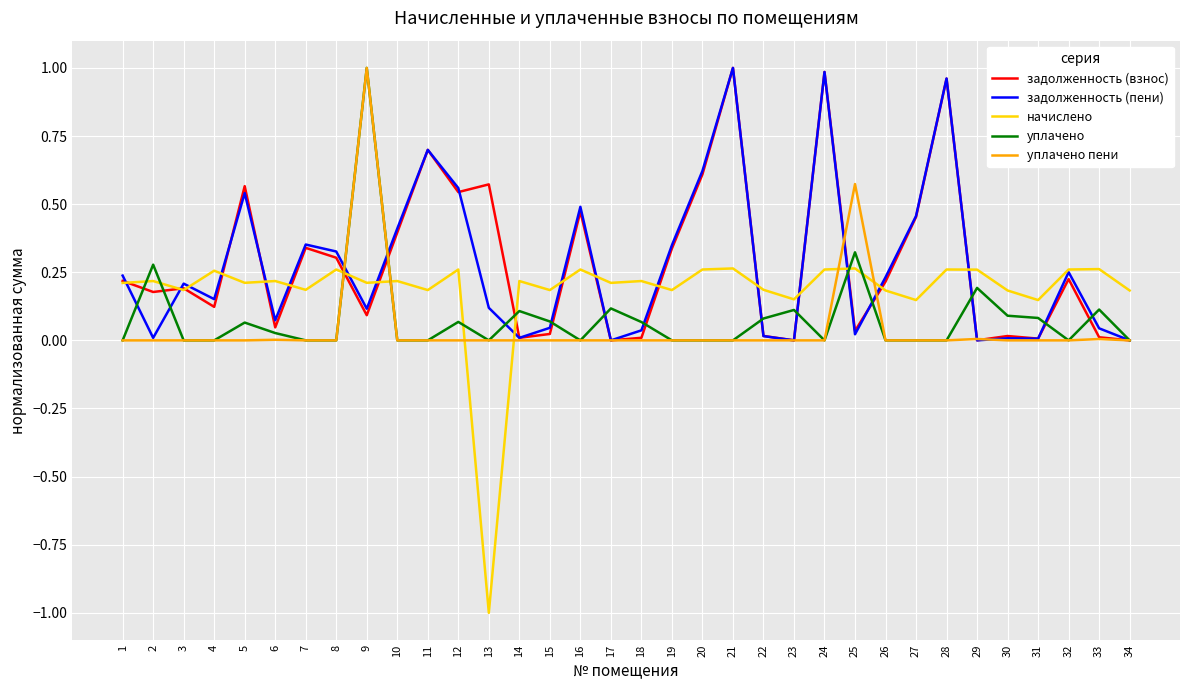

True or false: начислено has a value of 0.1 at 16.

False